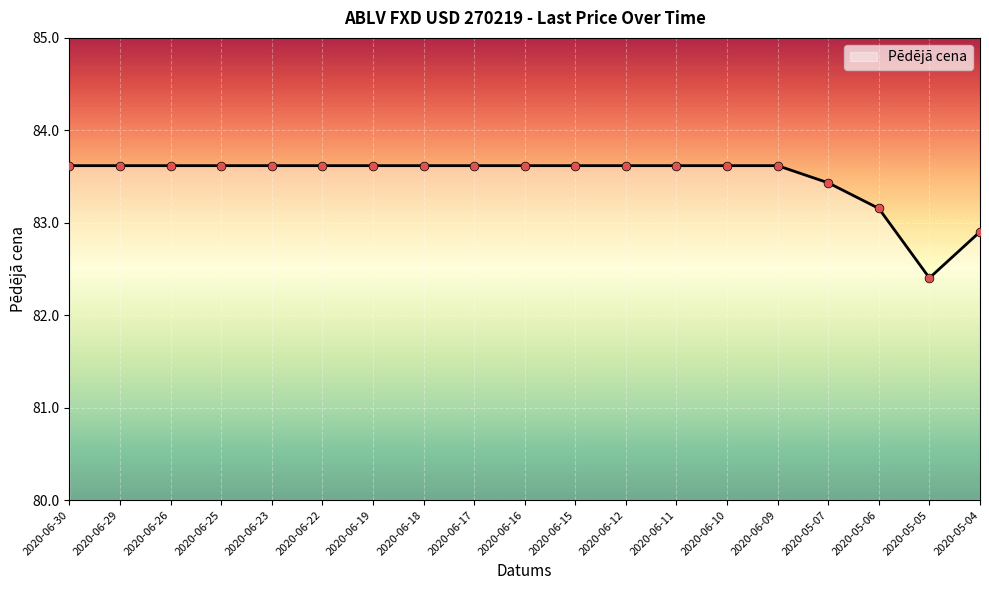

What is the change in value from 2020-06-16 to 2020-05-06?

-0.5